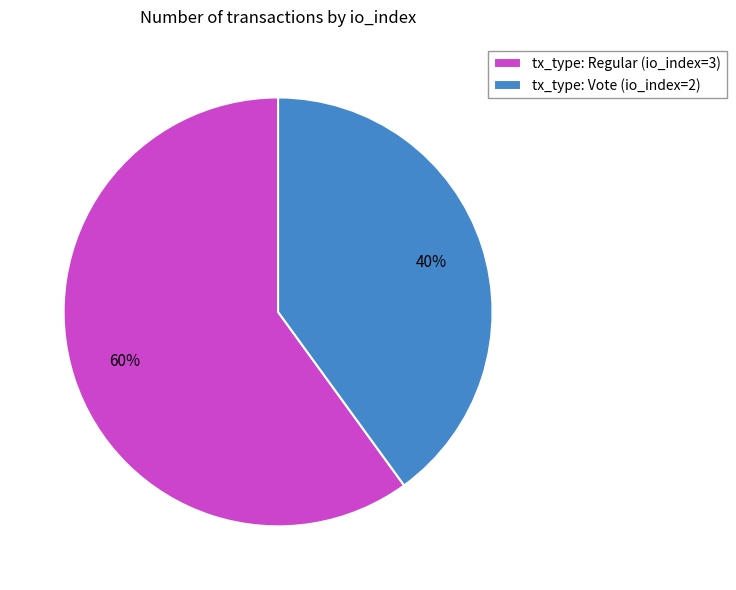

Which category has the smallest portion of the pie?

tx_type: Vote (io_index=2)